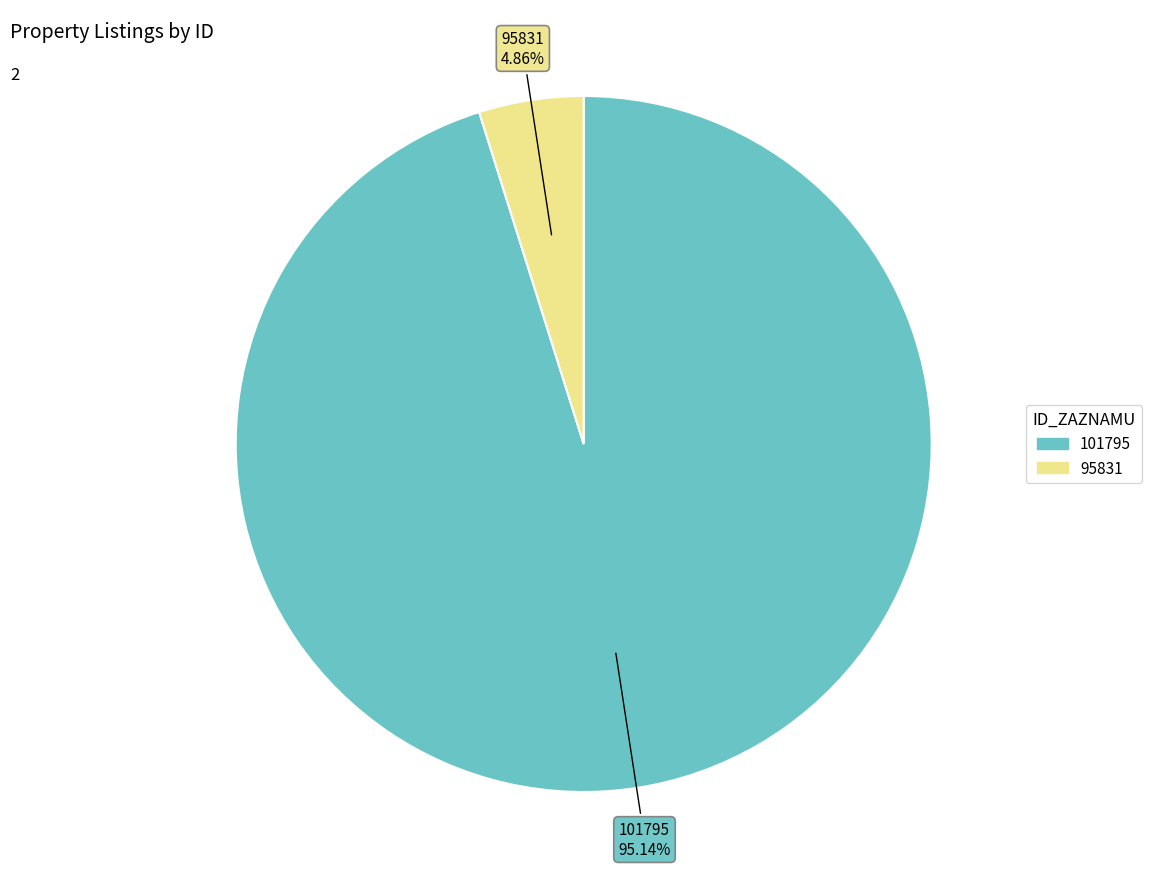

What percentage is NOT represented by 95831?

95.1%